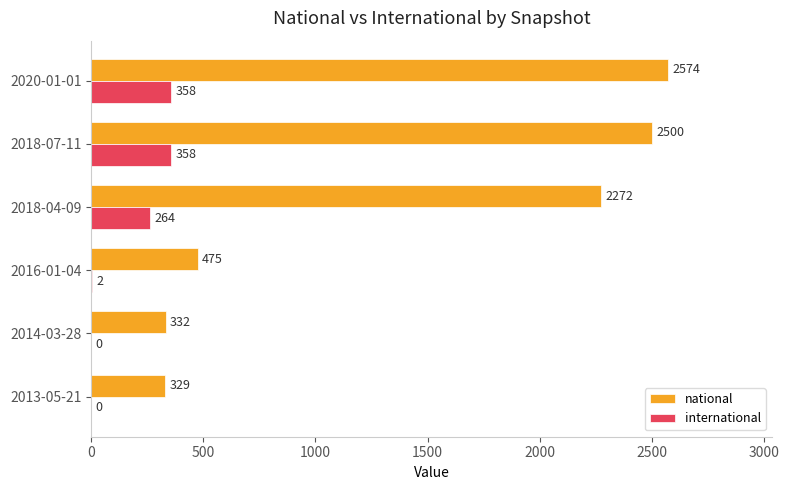

What is the average value of the national series?

1414